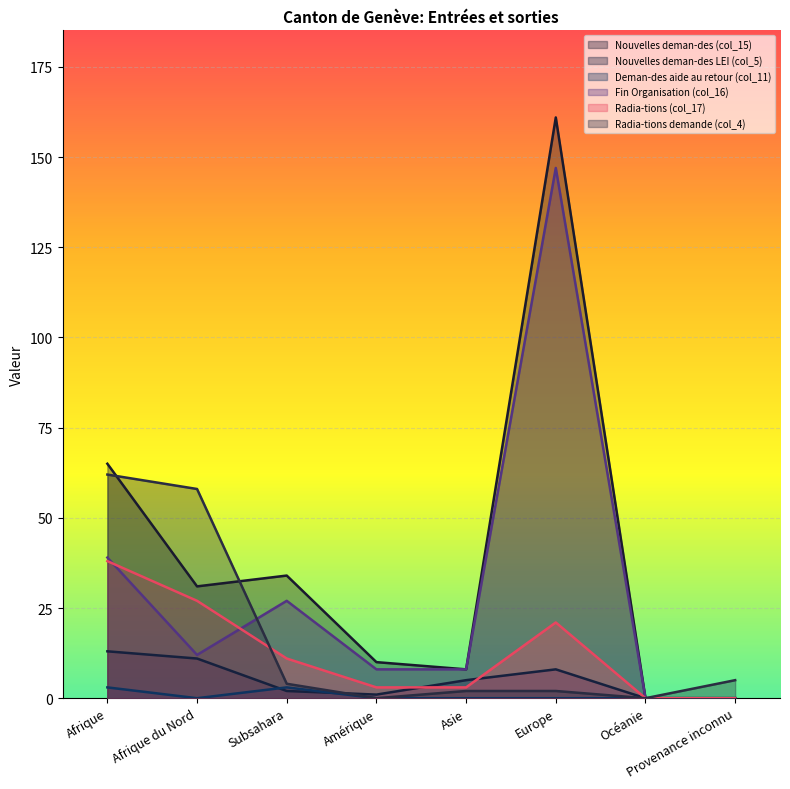

Where is Nouvelles deman-des (col_15) nearest to the value 80?

Afrique